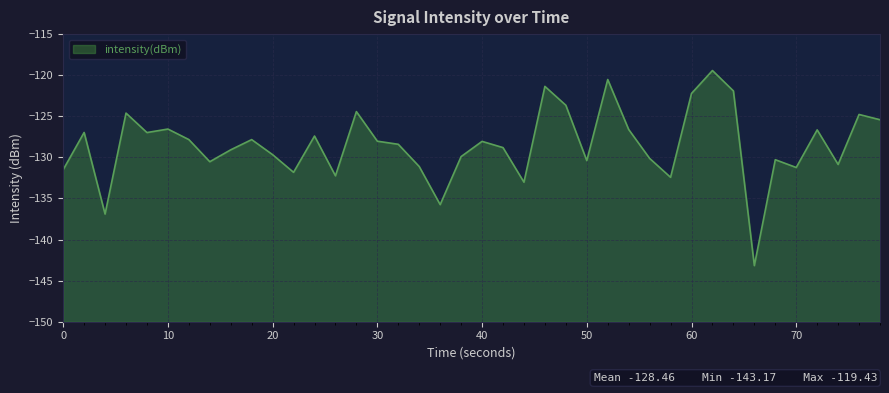

Reading left to right, extract all data points from this chart.

-131.5	-127.0	-136.9	-124.6	-127.0	-126.6	-127.8	-130.5	-129.1	-127.8	-129.7	-131.8	-127.4	-132.2	-124.4	-128.0	-128.4	-131.1	-135.8	-129.9	-128.1	-128.8	-133.0	-121.4	-123.7	-130.4	-120.5	-126.6	-130.1	-132.4	-122.2	-119.4	-121.9	-143.2	-130.3	-131.2	-126.7	-130.9	-124.8	-125.4